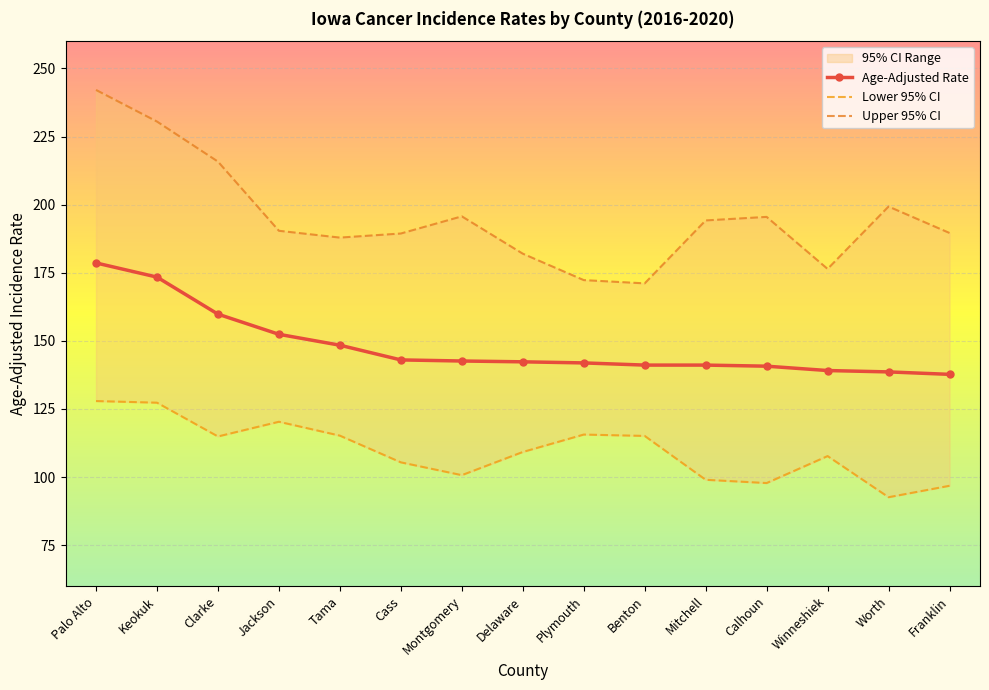

Where is Upper 95% CI nearest to the value 206?

Worth